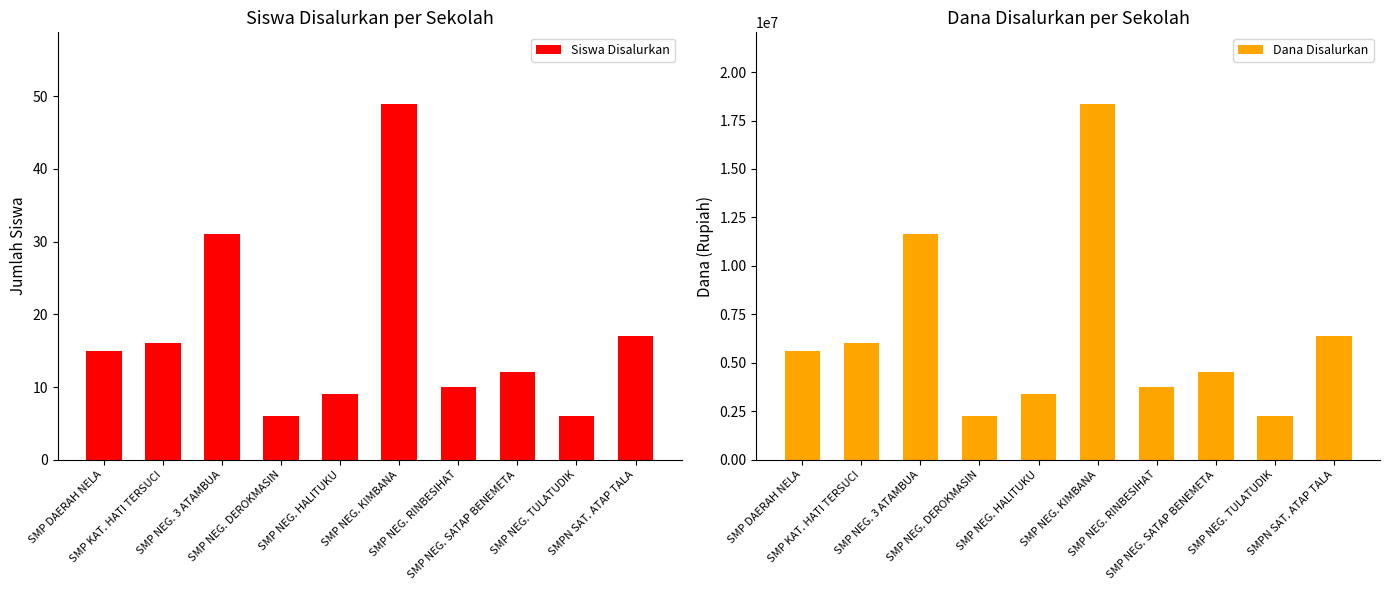

Reading left to right, what are all the values shown in this chart?

Siswa Disalurkan: 15	16	31	6	9	49	10	12	6	17
Dana Disalurkan: 5625000	6000000	11625000	2250000	3375000	18375000	3750000	4500000	2250000	6375000